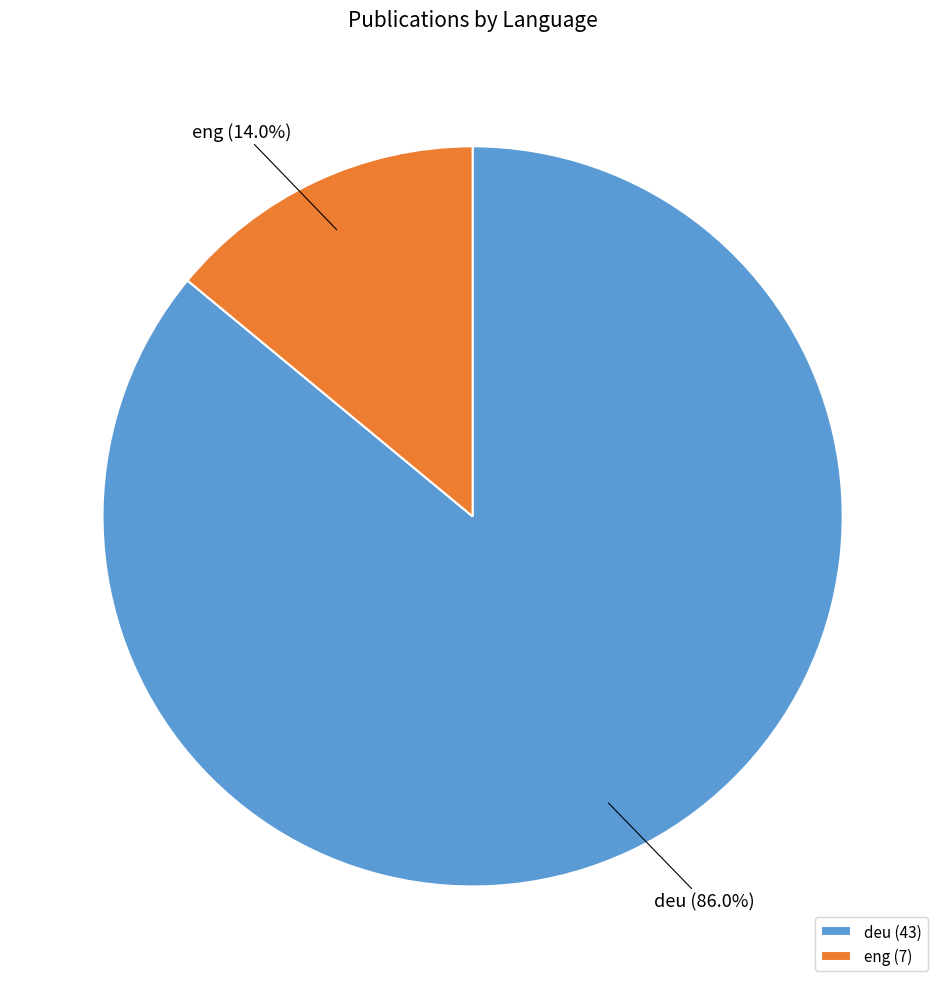

What is the smallest slice in the pie chart?

eng